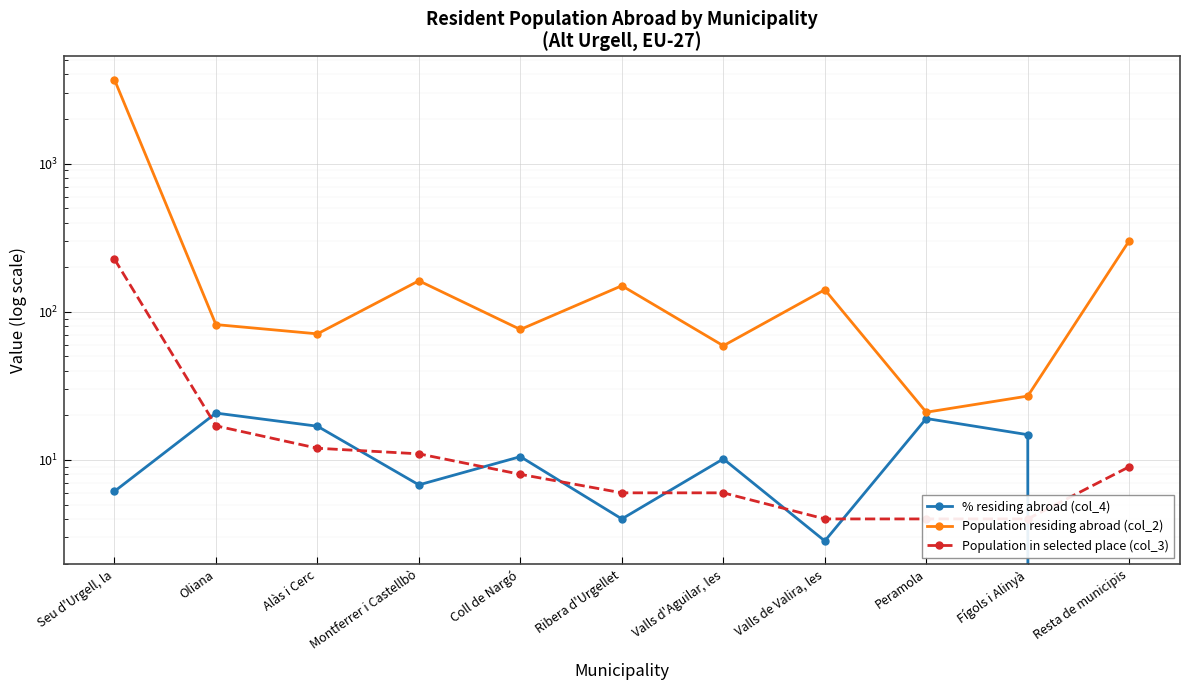

List the series in order of their peak value, highest first.

Population residing abroad (col_2), Population in selected place (col_3), % residing abroad (col_4)